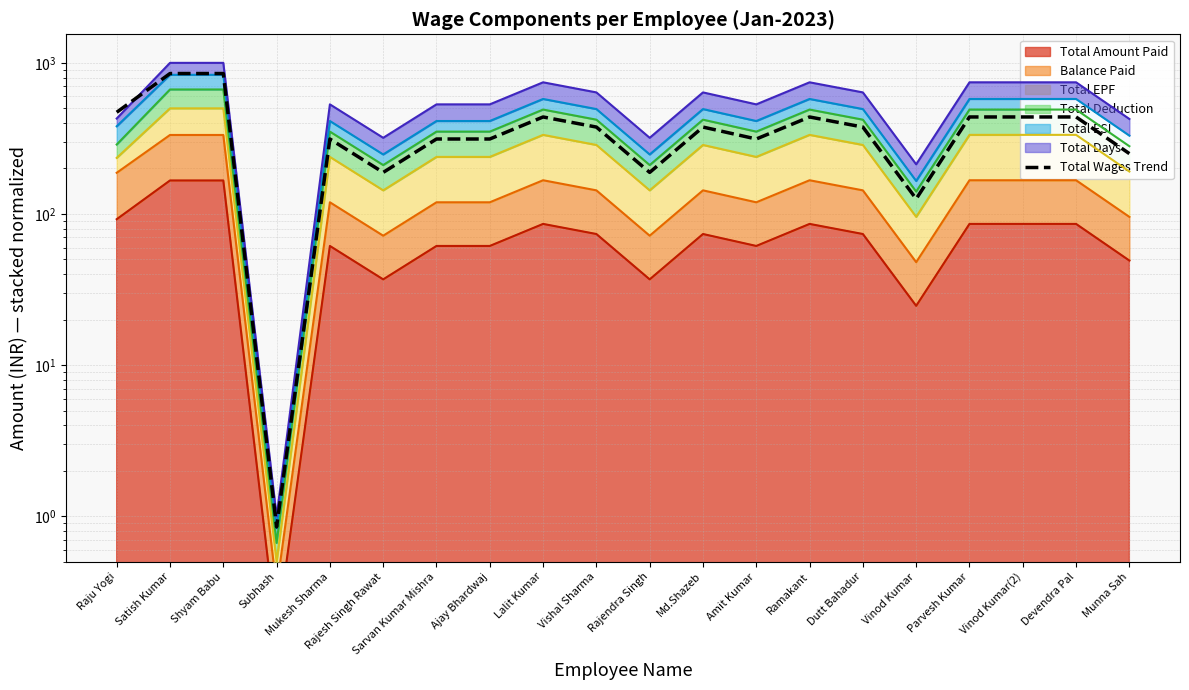

At which category does the data reach its first local peak?

Mukesh Sharma